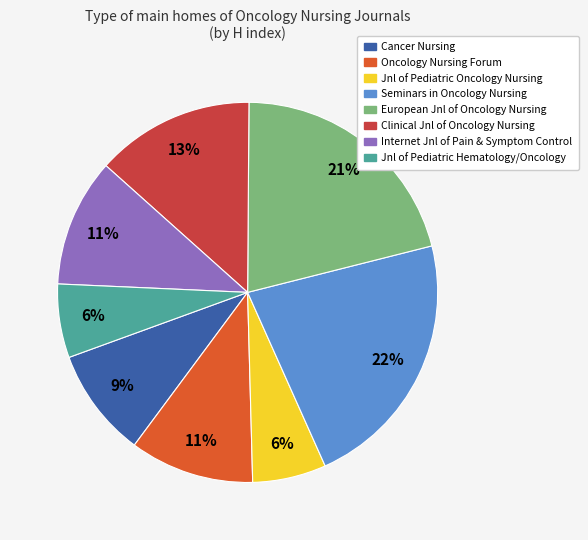

To the nearest percent, what is the difference between the largest and smallest slice percentages?

16%